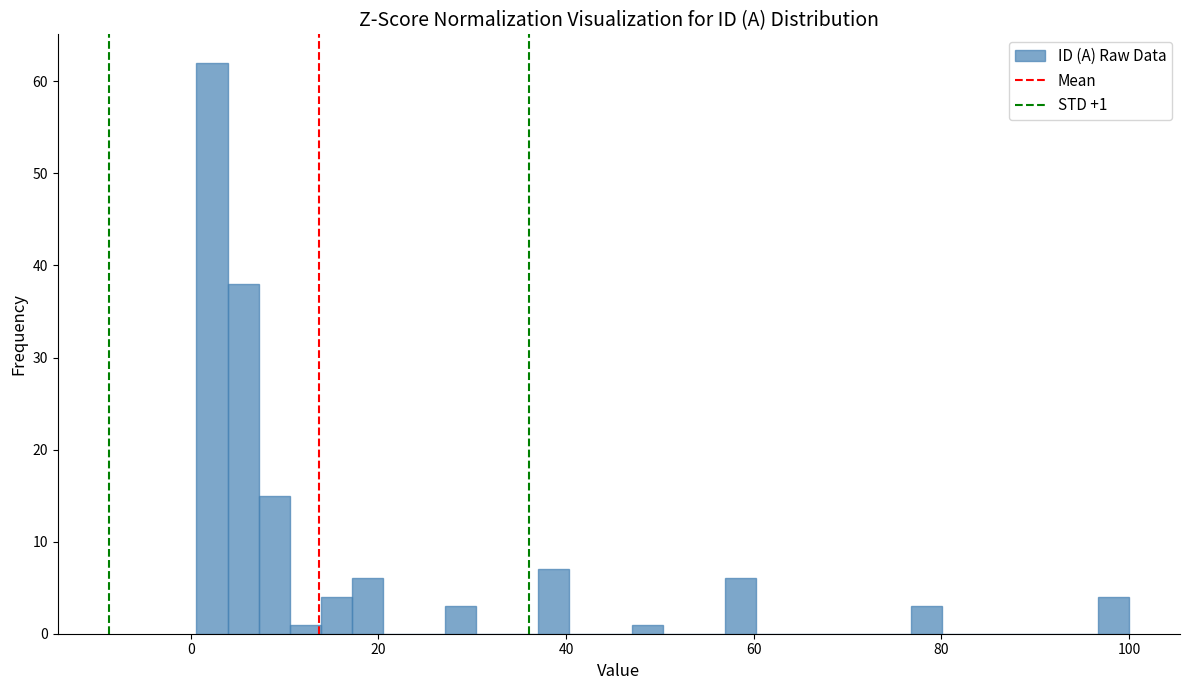

Read against the x-axis, roughly where is the centre of the tallest bar?

2